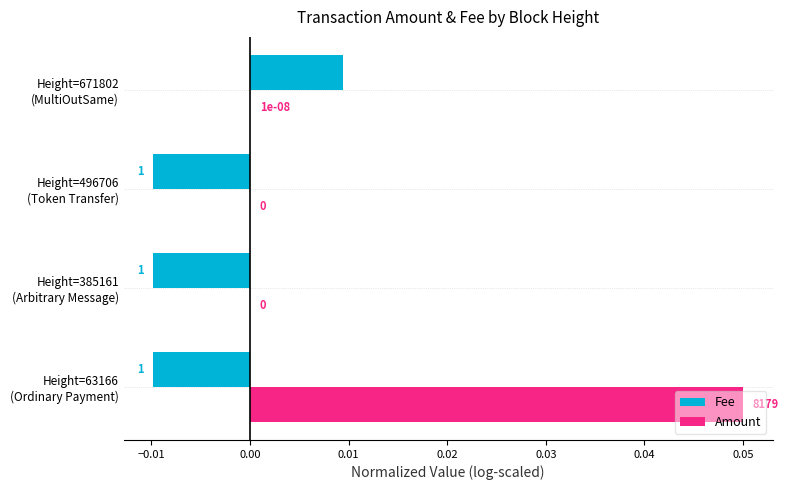

Which series has the widest spread of values?

Amount